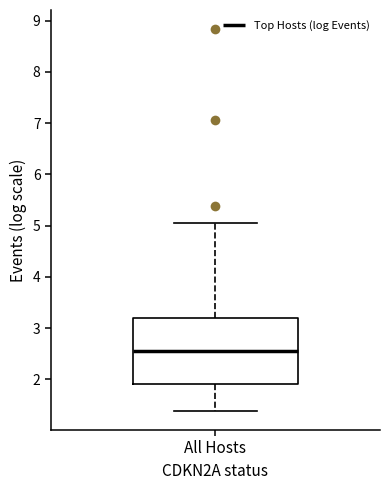

Where is the lower edge of the box for All Hosts on the y-axis? The values are not printed on the chart, so give them approximately, as read against the axis.

1.9